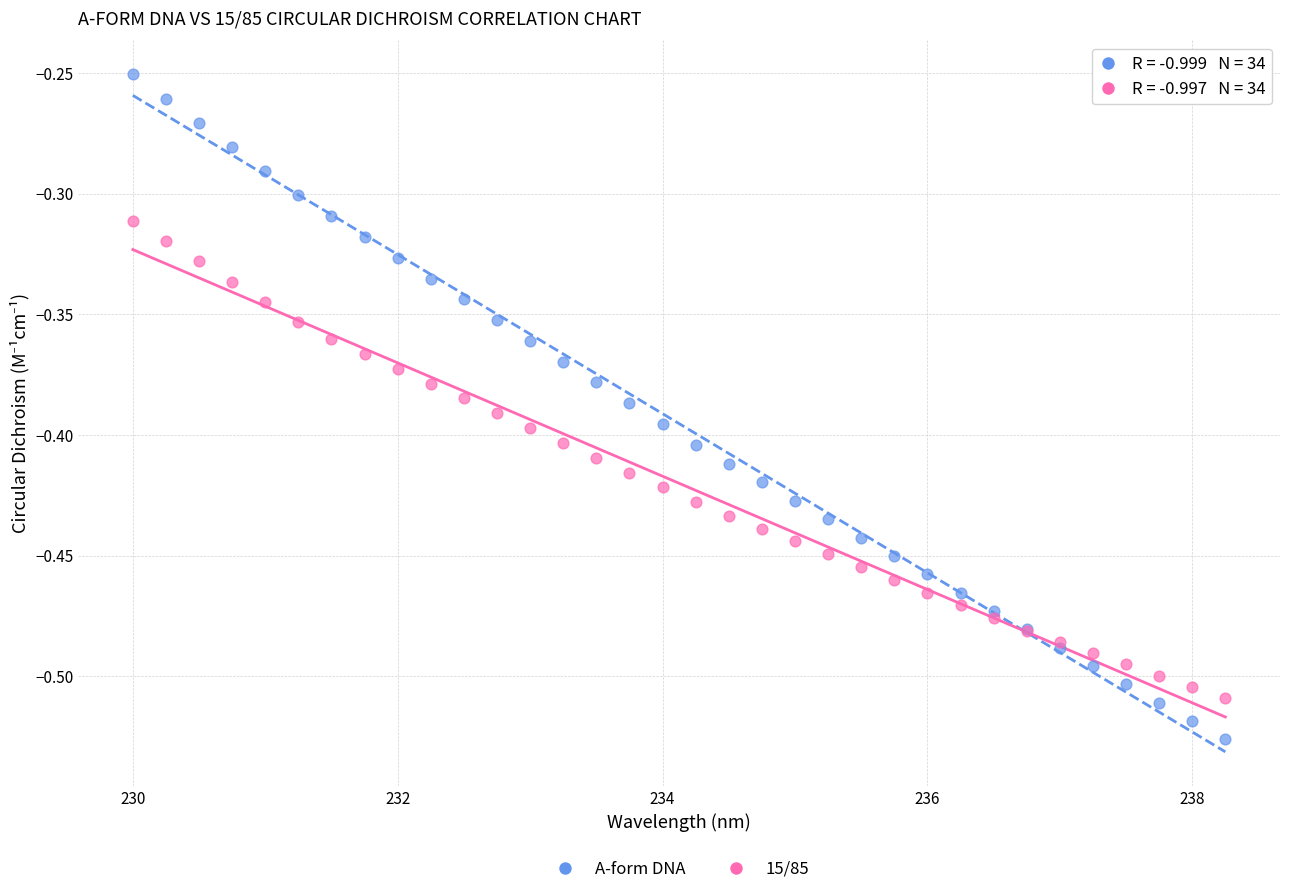

What are all the series names shown in the legend?

A-form DNA, 15/85